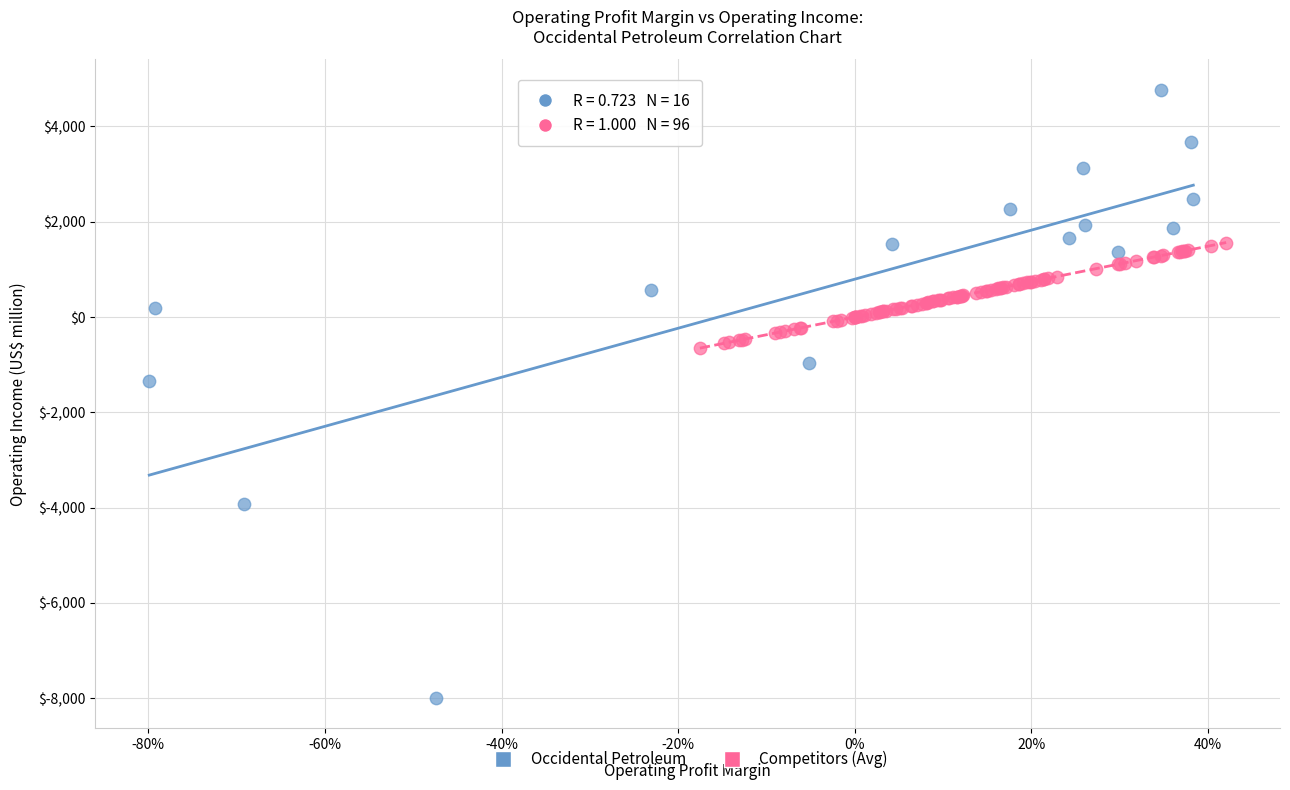

Which series contains the highest Y value?

Occidental Petroleum